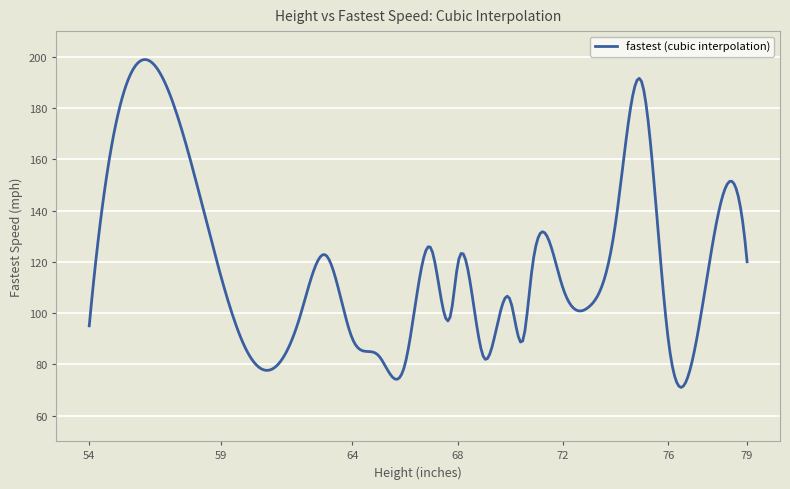

What is the difference between the maximum and minimum values?

127.9